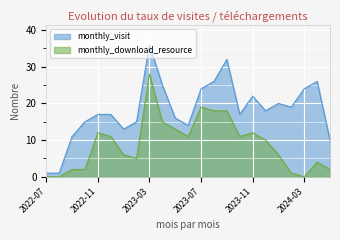

Where is monthly_download_resource nearest to the value 14?

2023-04